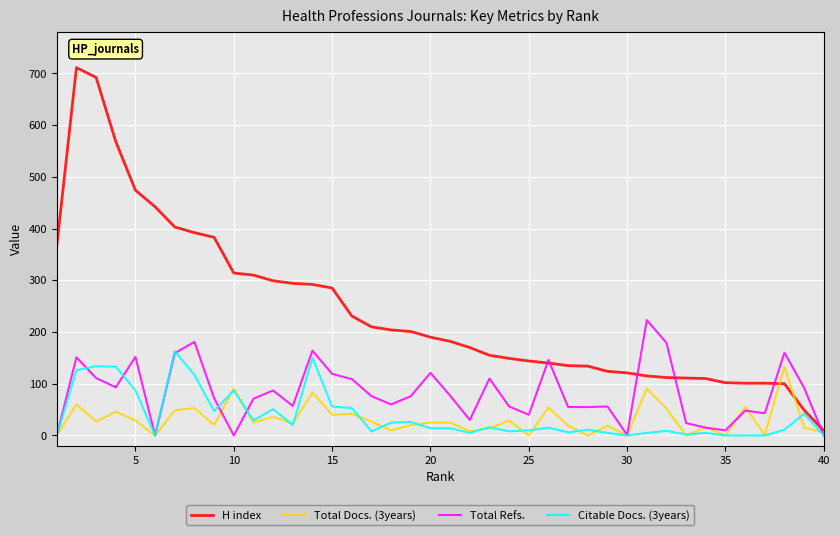

In Citable Docs. (3years), how many points are higher than both neighbors (excluding endpoints)?

12